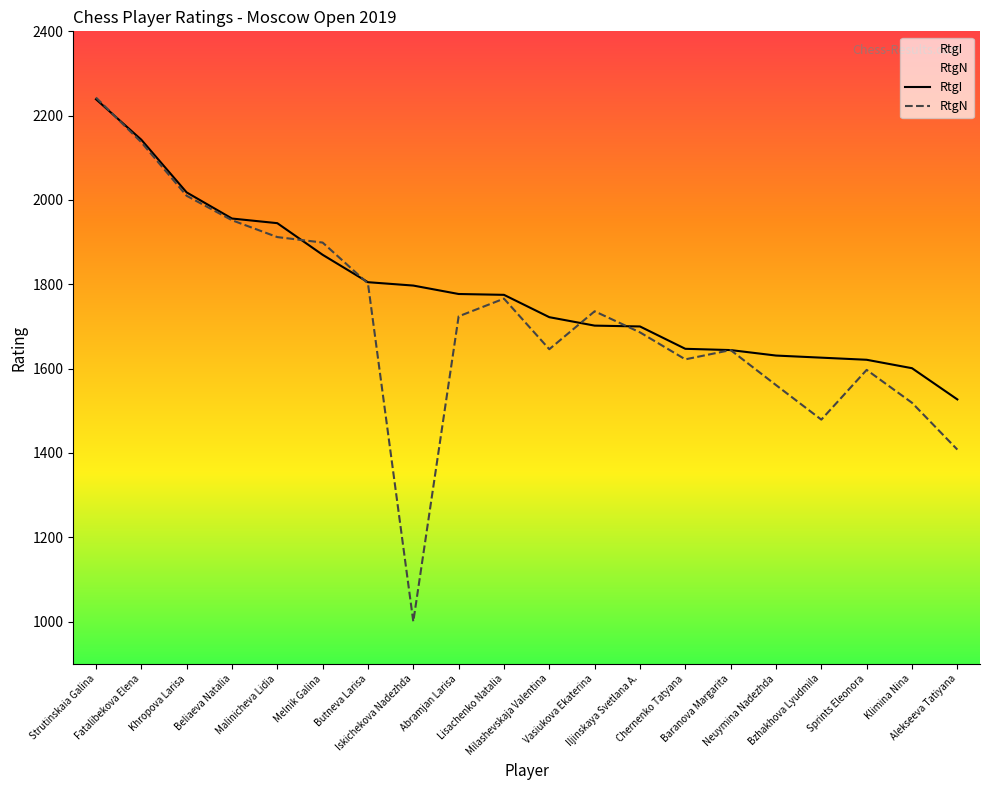

Does the chart display data point markers on the line(s)?

No